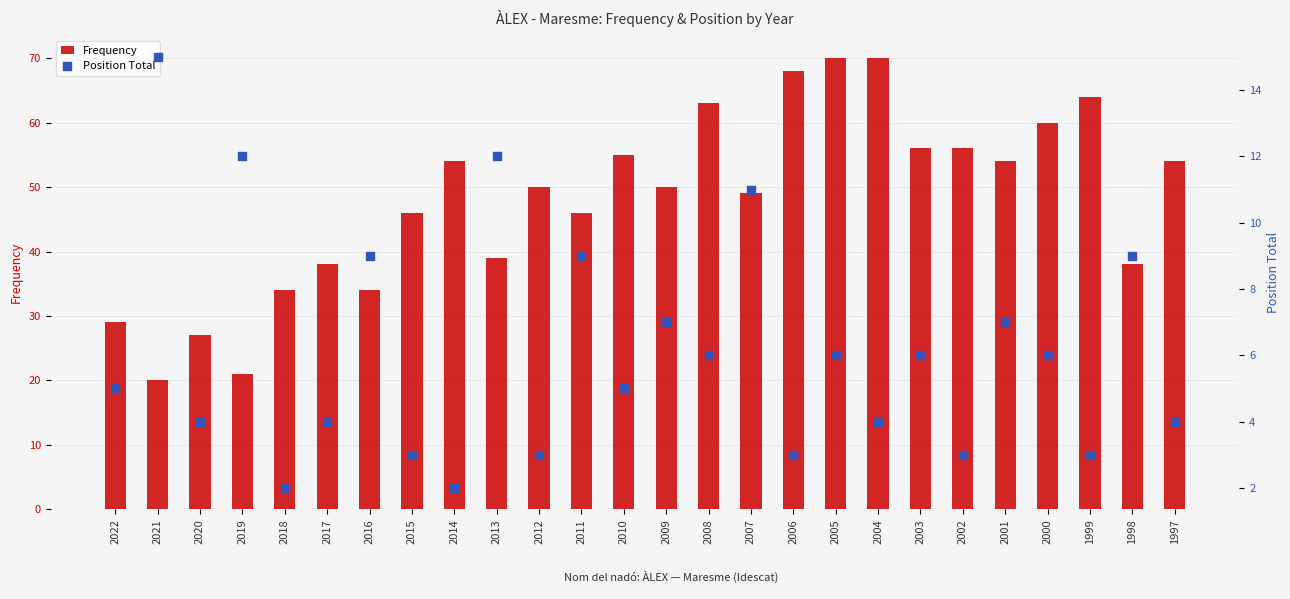

At how many categories does at least one series exceed 53?

12